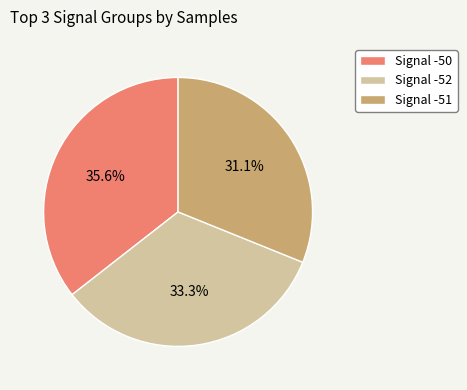

How many segments does this pie chart have?

3